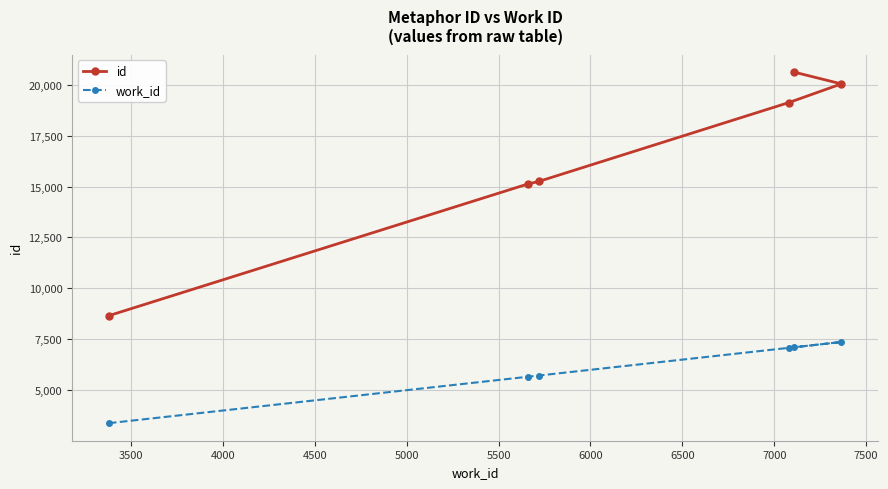

What is the minimum value shown in the chart?

3380